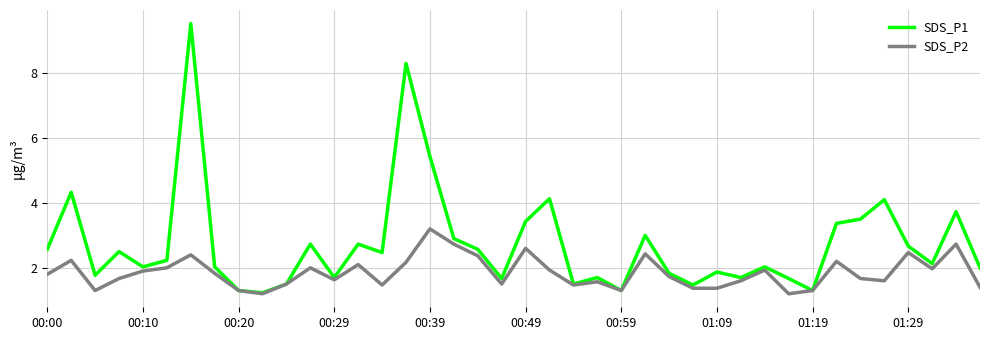

Which series has the widest spread of values?

SDS_P1